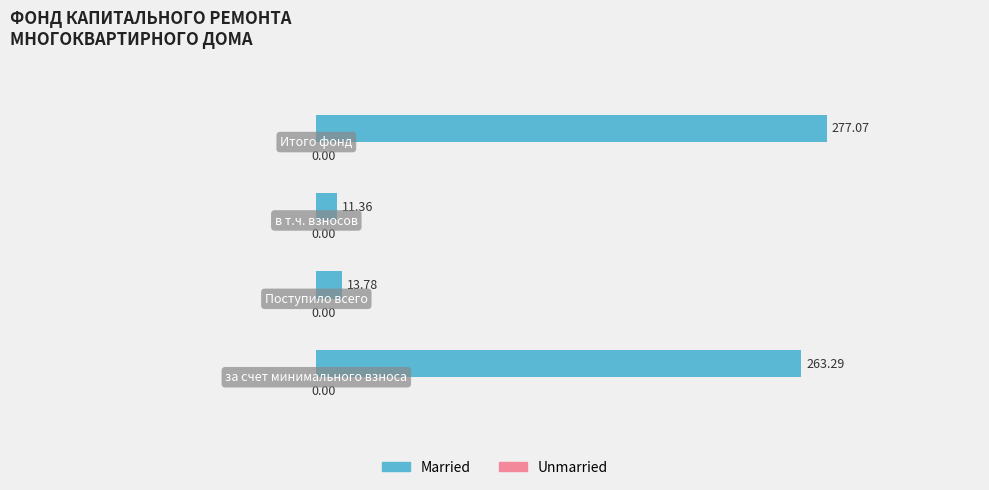

Count the number of data series in this chart.

1